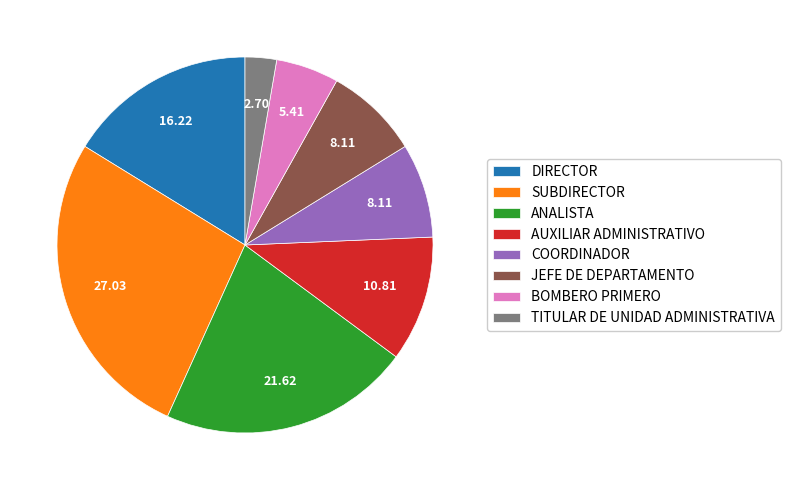

Combined, do BOMBERO PRIMERO and COORDINADOR account for over 50%?

No